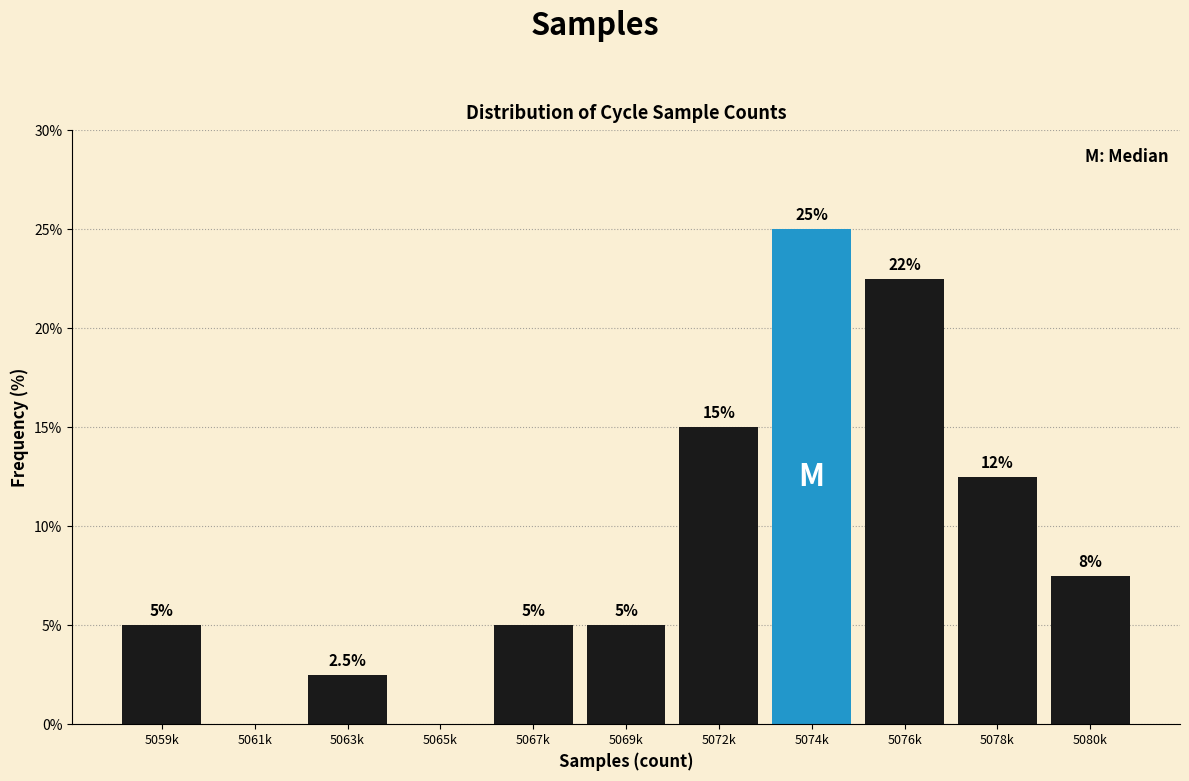

Reading right to left, extract all data points from this chart.

5080k=7.5	5078k=12.5	5076k=22.5	5074k=25.0	5072k=15.0	5069k=5.0	5067k=5.0	5065k=0.0	5063k=2.5	5061k=0.0	5059k=5.0